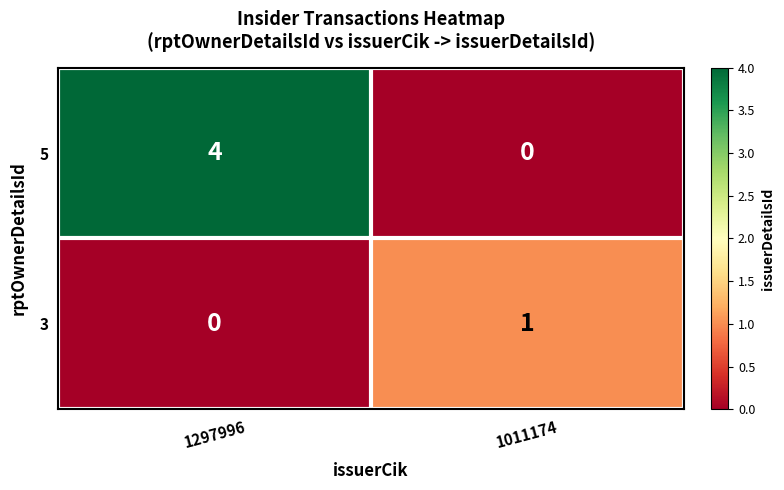

What is the maximum value shown in the chart?

4